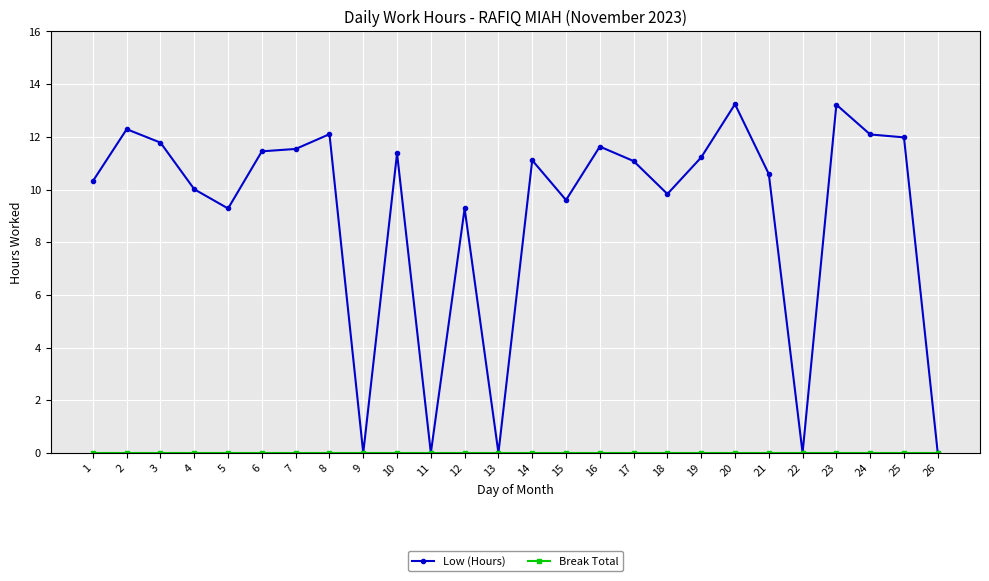

Does the chart display data point markers on the line(s)?

Yes